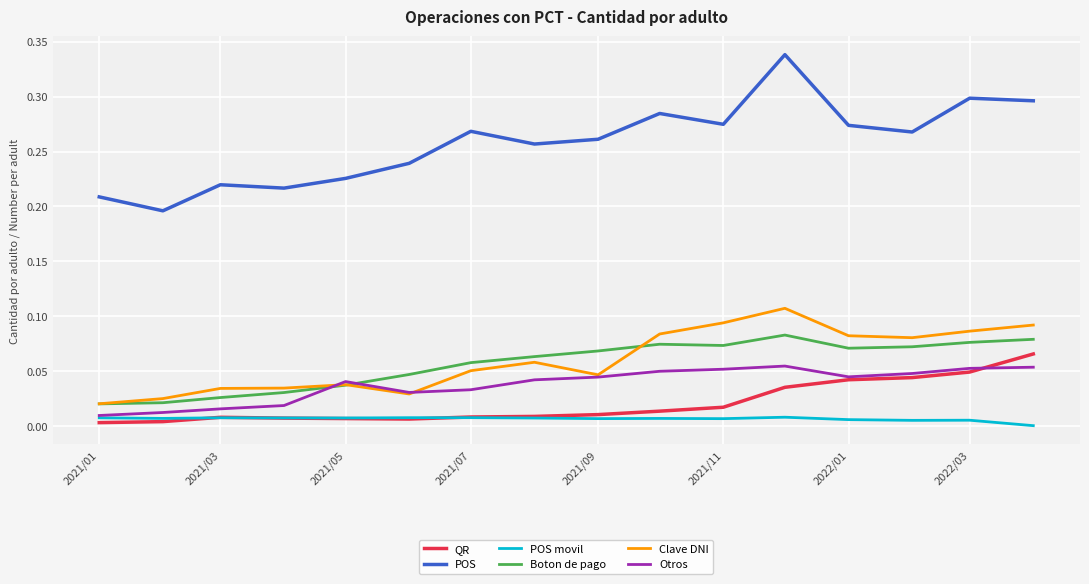

List the series in order of their peak value, highest first.

POS, Clave DNI, Boton de pago, QR, Otros, POS movil